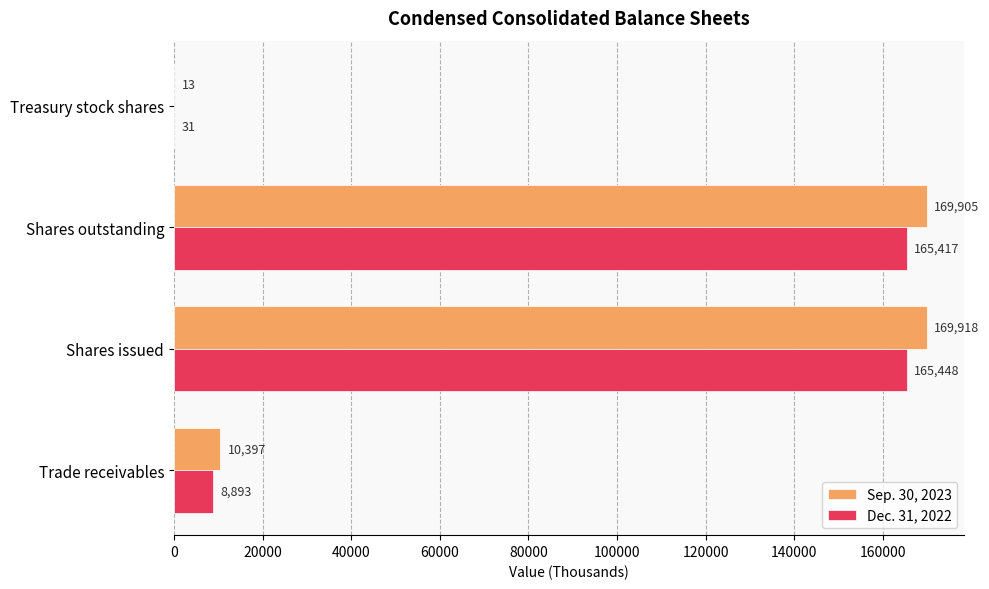

What is the greatest value displayed?

169918